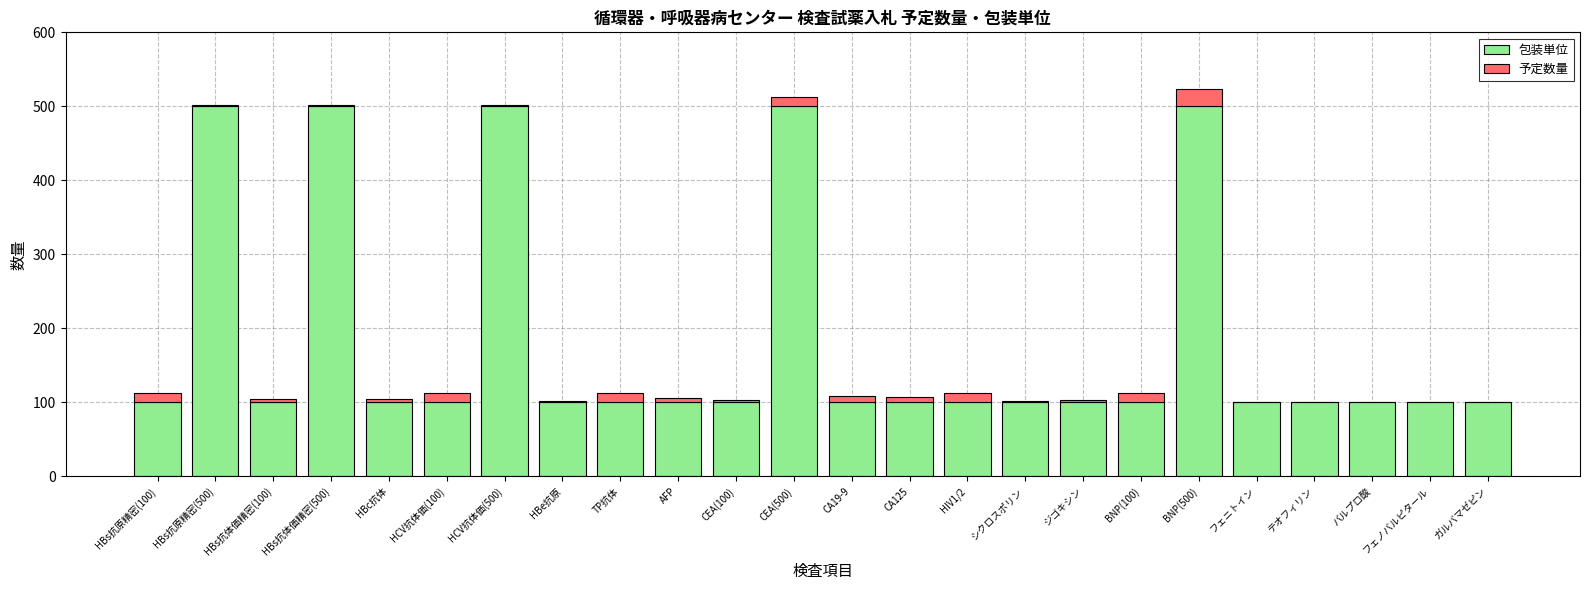

What is the approximate value of 包装単位 at TP抗体, to the nearest 50?

100